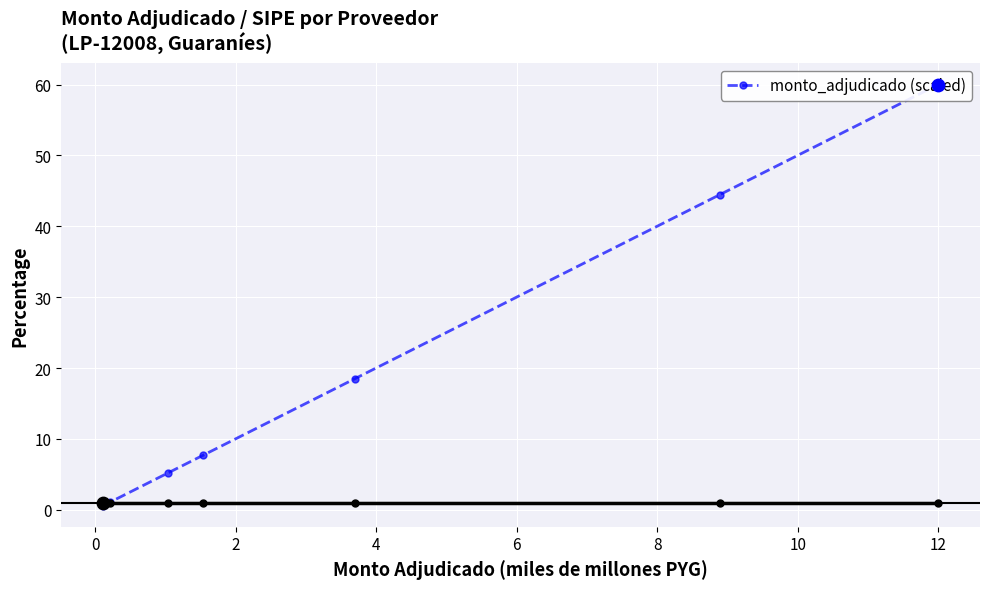

Approximately how many times larger is the value at 2 compared to 4?

0.7